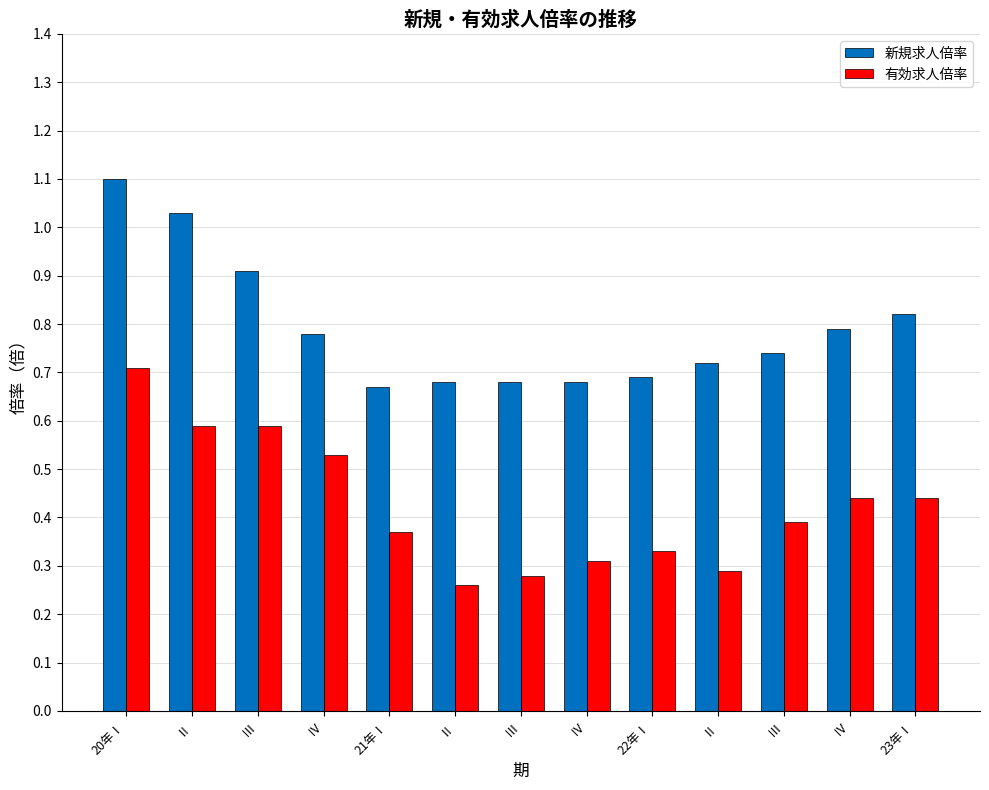

What is the minimum value for 新規求人倍率?

0.7